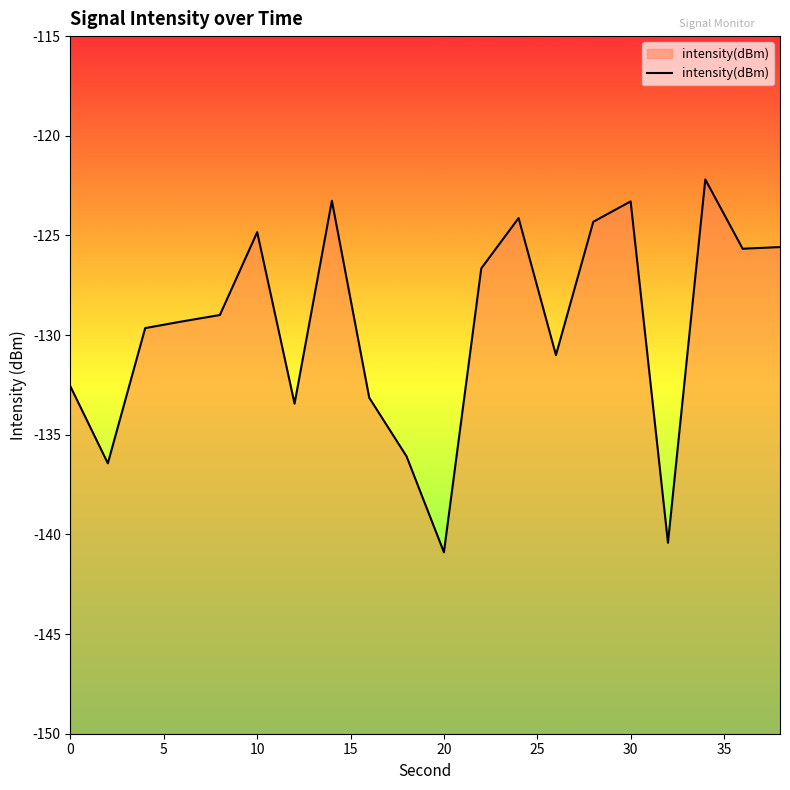

Does the chart have visible grid lines?

No